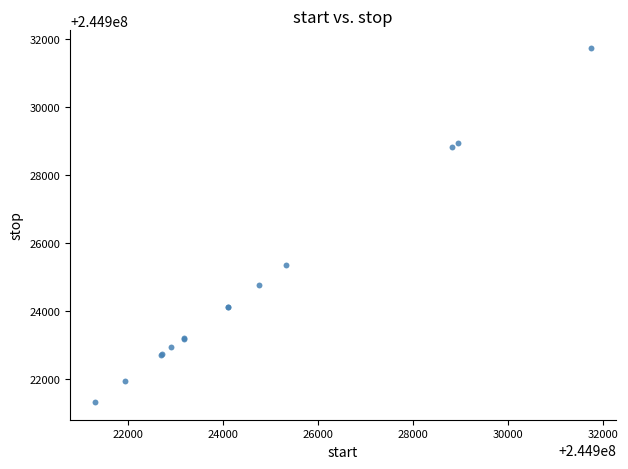

What Y value in the scatter plot is closest to 244926526?

244925333